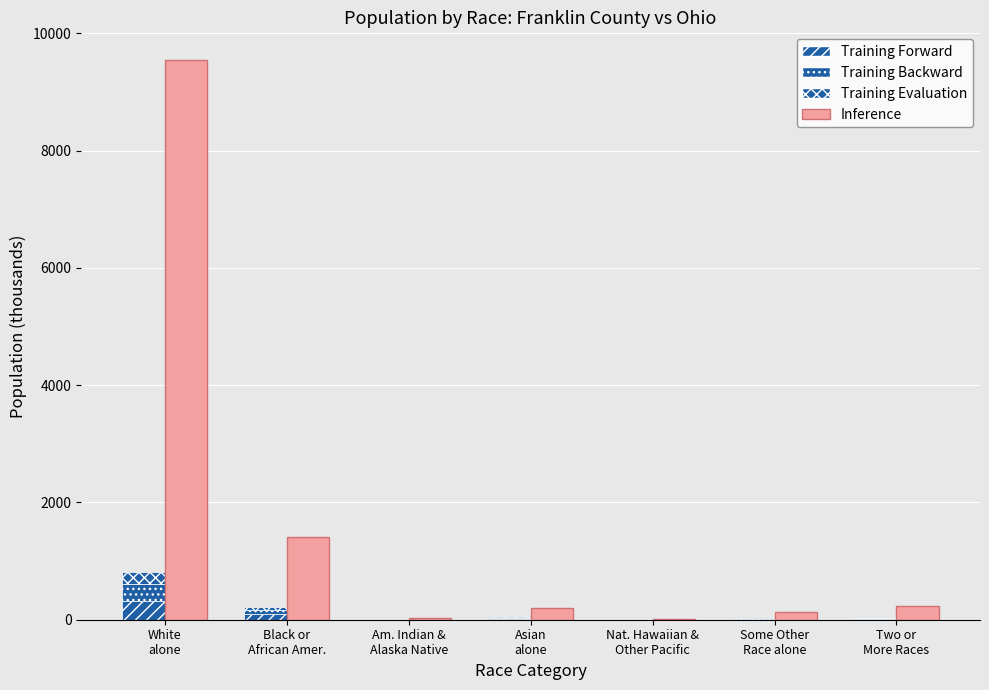

How many series are shown in this chart?

4